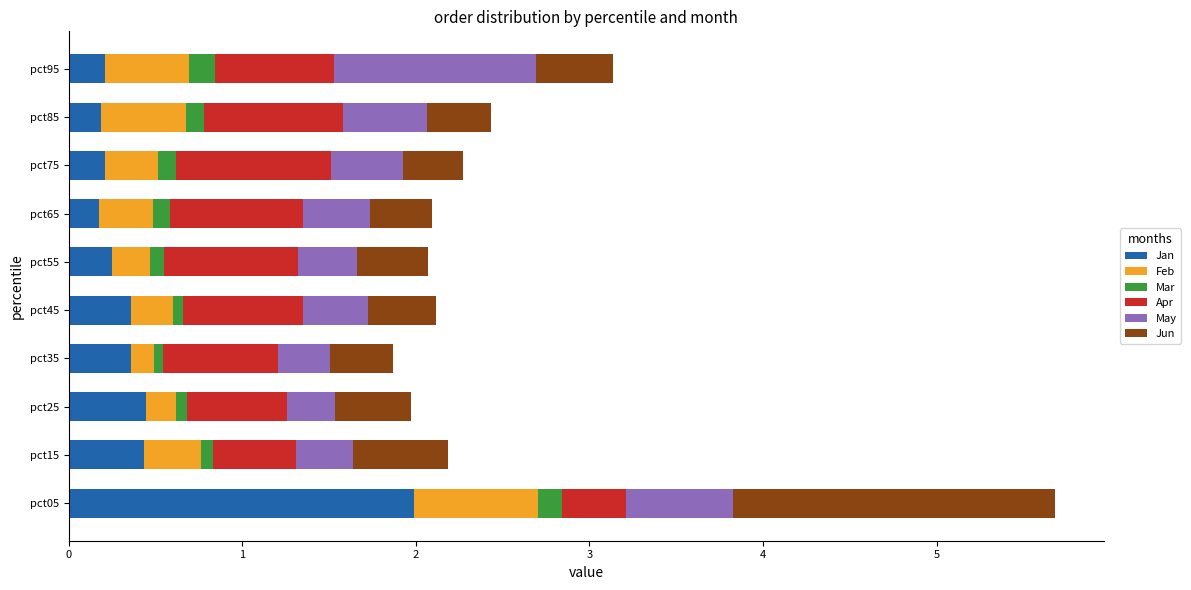

At which category is the sum across all series the highest?

pct05